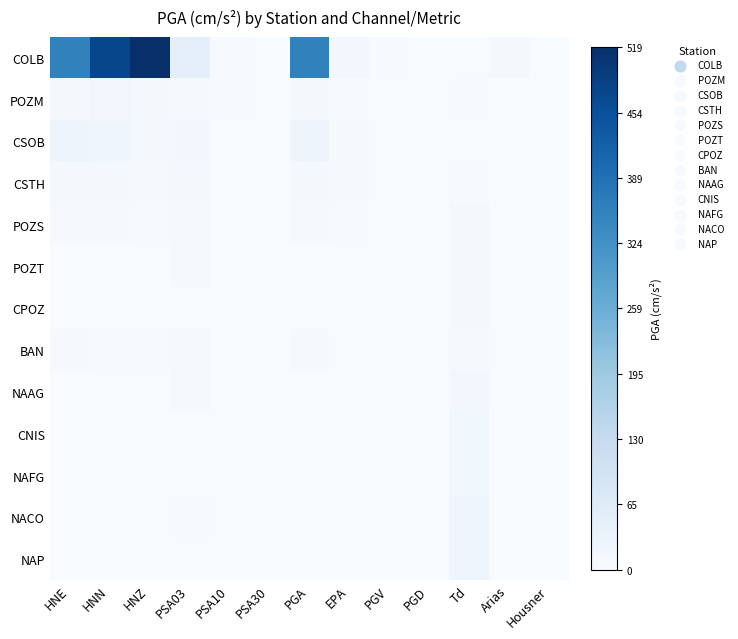

How many categories are shown in the chart?

13